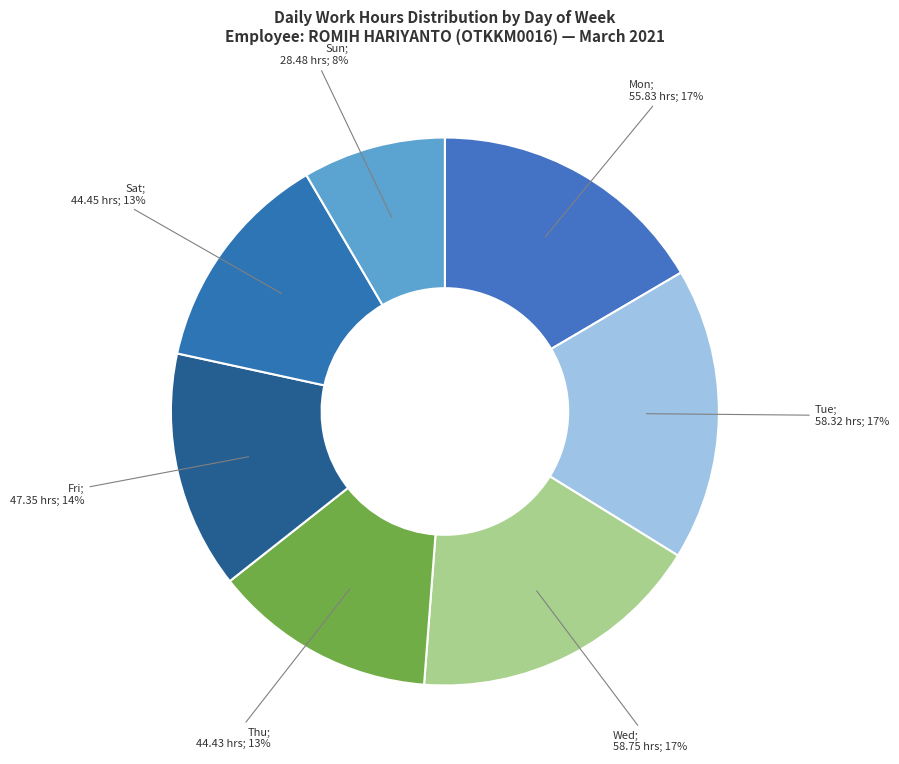

How many segments does this pie chart have?

7